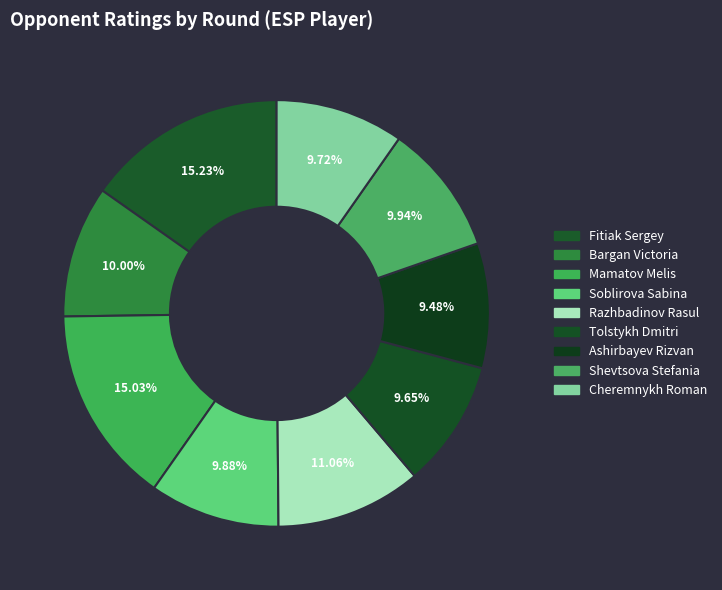

What is the change in value from Razhbadinov Rasul to Shevtsova Stefania?

-164